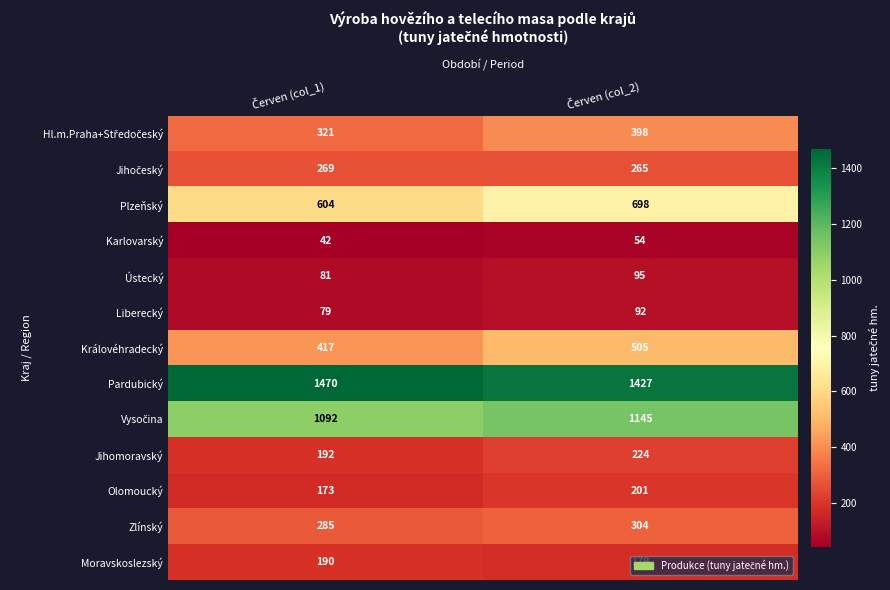

Which series has the widest spread of values?

Plzeňský